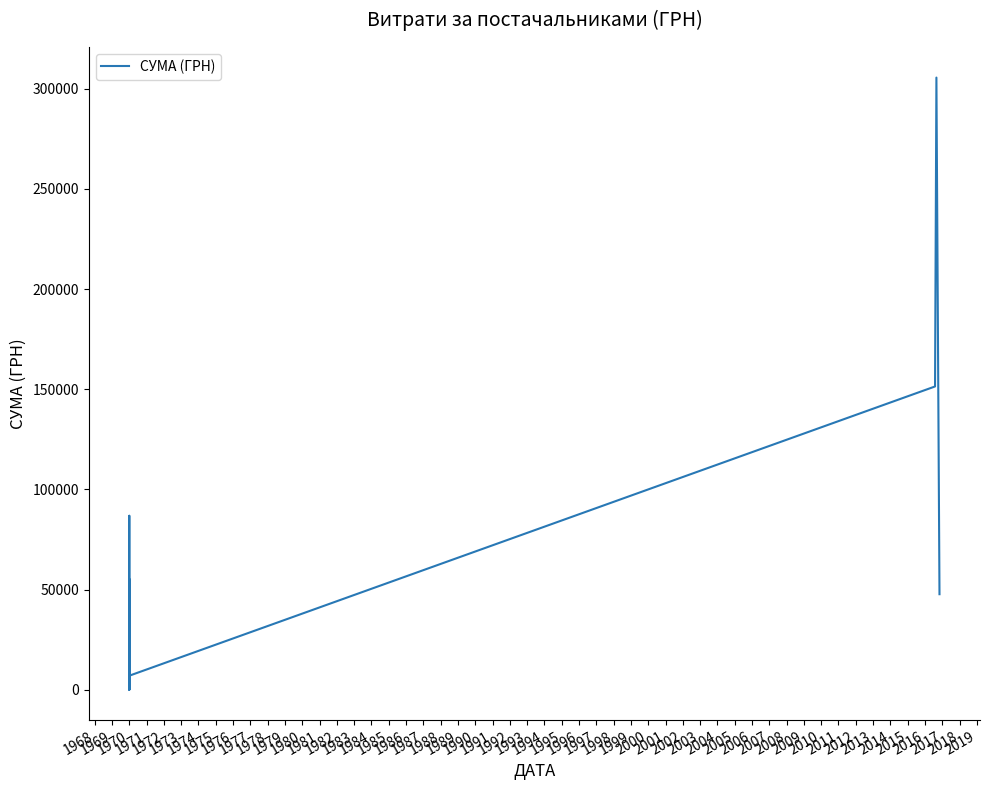

Read the value at 1970.

55299.9